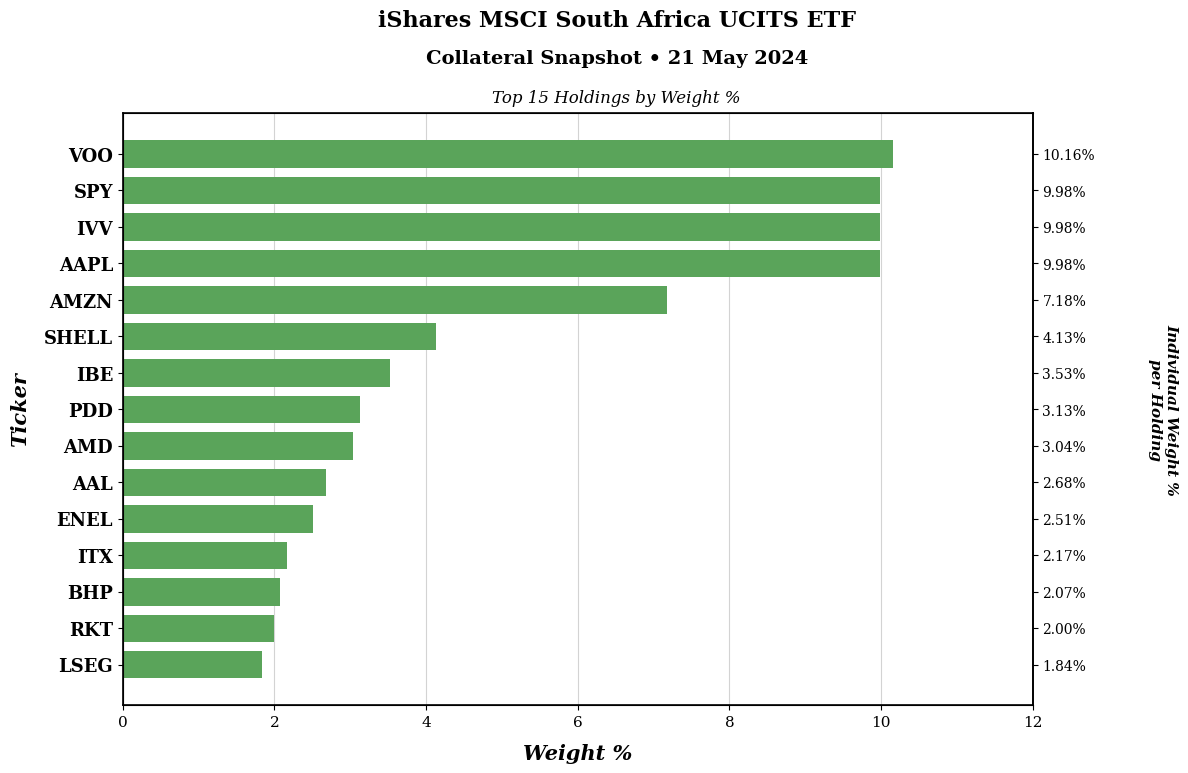

What is the difference between the maximum and second lowest values?

8.2